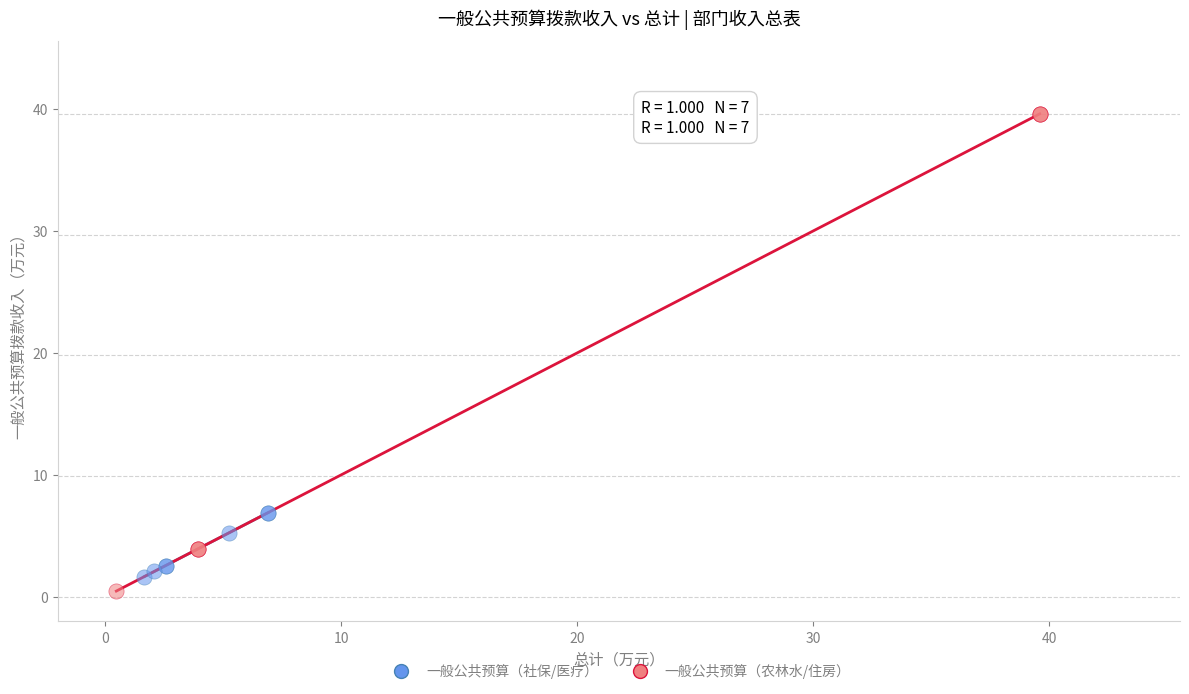

Which series has the widest spread of Y values?

一般公共预算（农林水/住房）